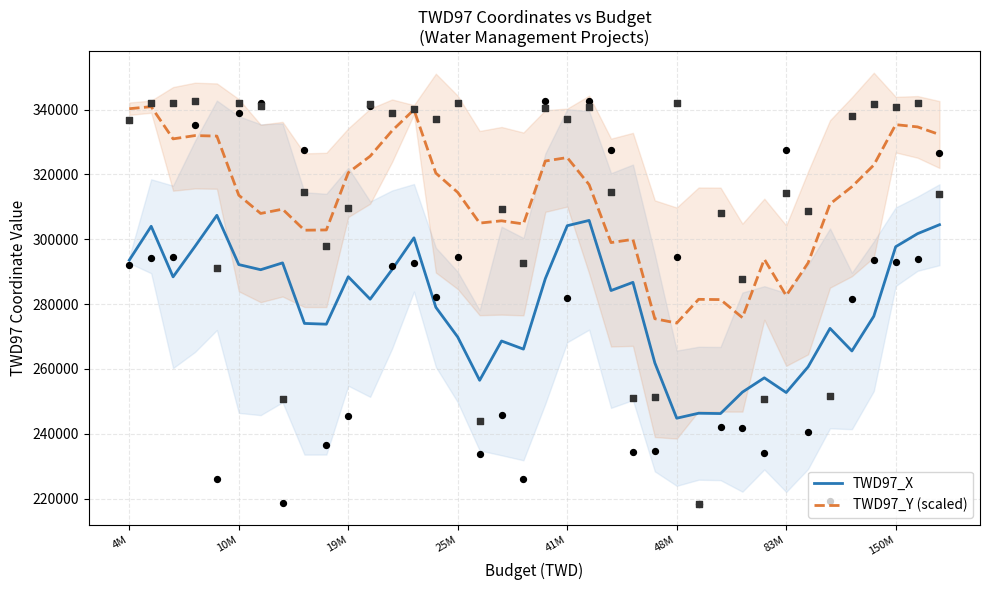

Which series has the largest Y range (max minus min)?

TWD97_Y (scaled)